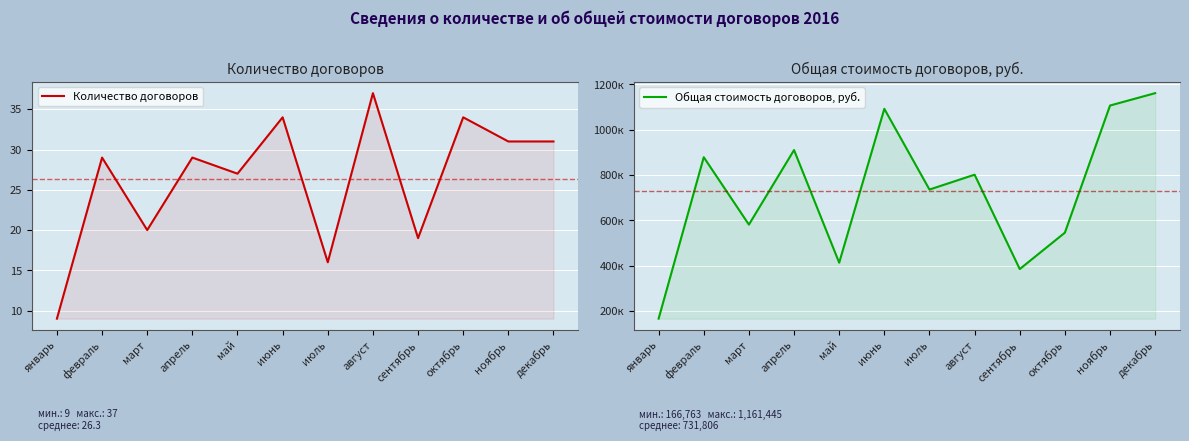

How many lines are shown in the chart?

2